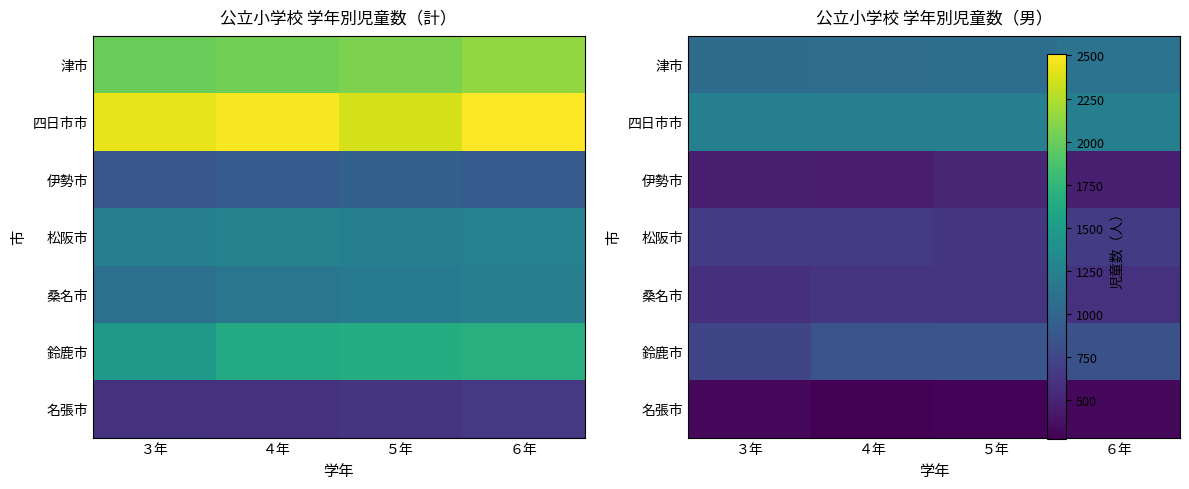

Is it true that 津市 equals 468 at ５年?

False